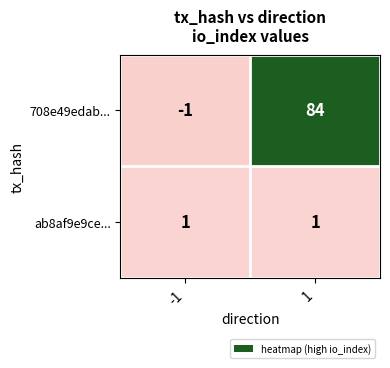

Is it true that ab8af9e9ce... equals 1 at 1?

True